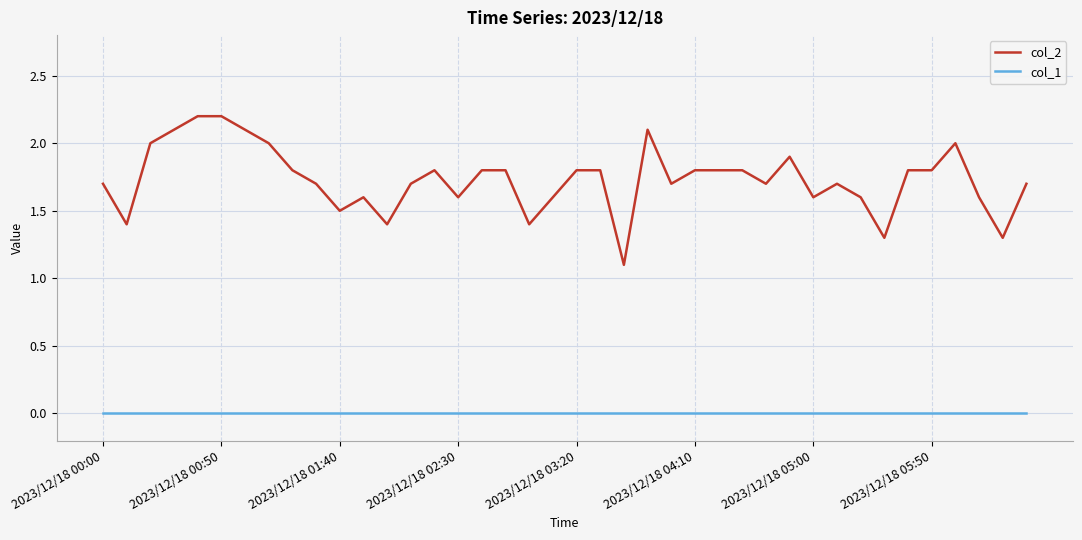

Which series has the largest total across all categories?

col_2